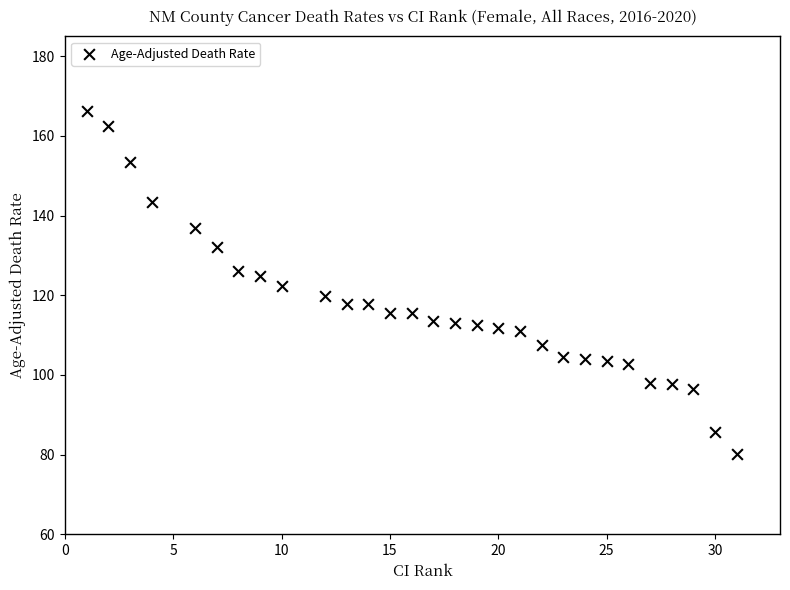

What is the range of Y values (max minus min)?

86.1